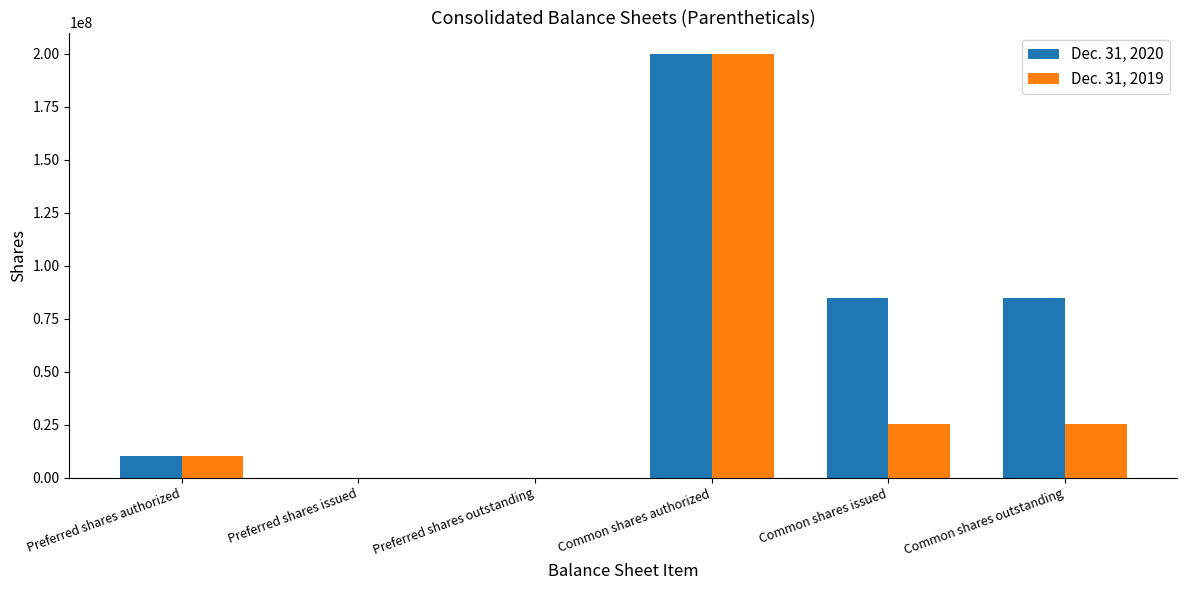

Are the bars horizontal?

No